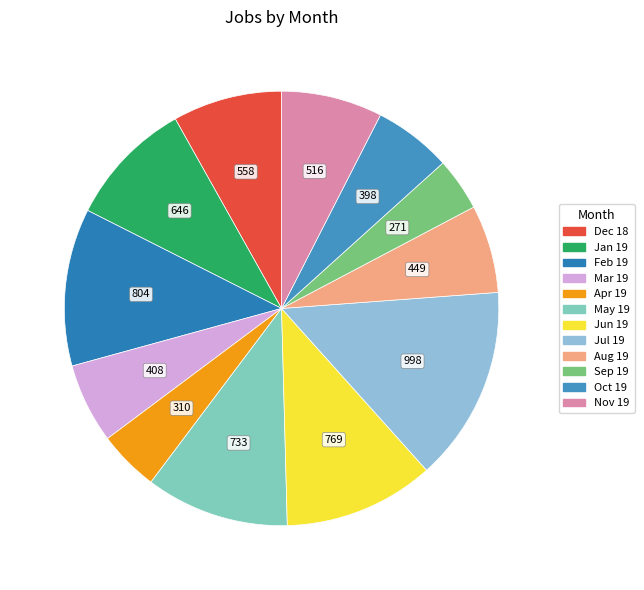

How many slices are in this pie chart?

12